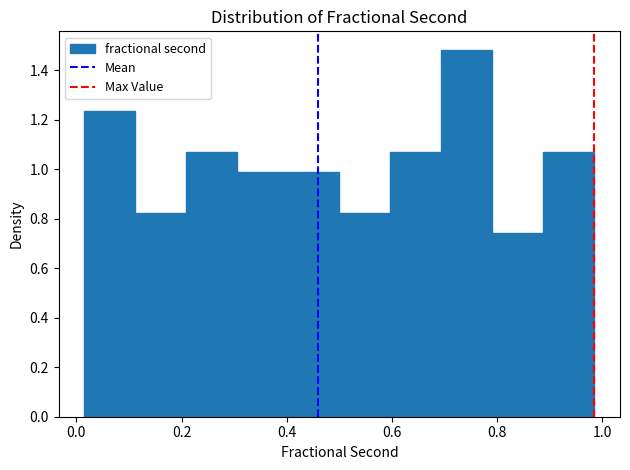

Reading left to right, transcribe this chart: for each bar, give the range it covers on the x-axis and its height. Neither the bar edges nor the heights are printed on the chart, so give them approximately, as read against the axes.

0.02 to 0.12: 1.24
0.12 to 0.20: 0.82
0.20 to 0.30: 1.08
0.30 to 0.40: 0.98
0.40 to 0.50: 0.98
0.50 to 0.60: 0.82
0.60 to 0.70: 1.08
0.70 to 0.80: 1.48
0.80 to 0.88: 0.74
0.88 to 0.98: 1.08